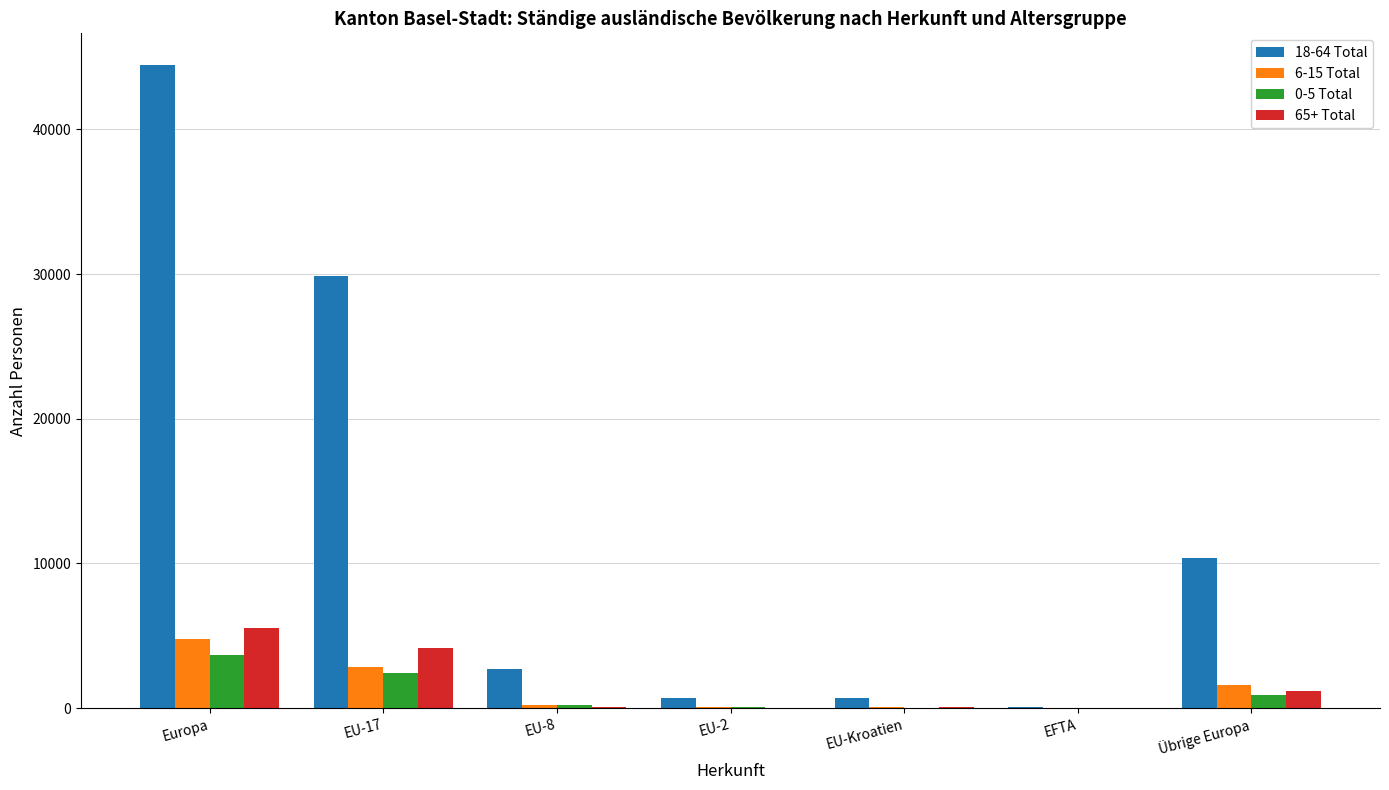

Is the value of 6-15 Total at EU-2 greater than the value of 65+ Total at EU-17?

No